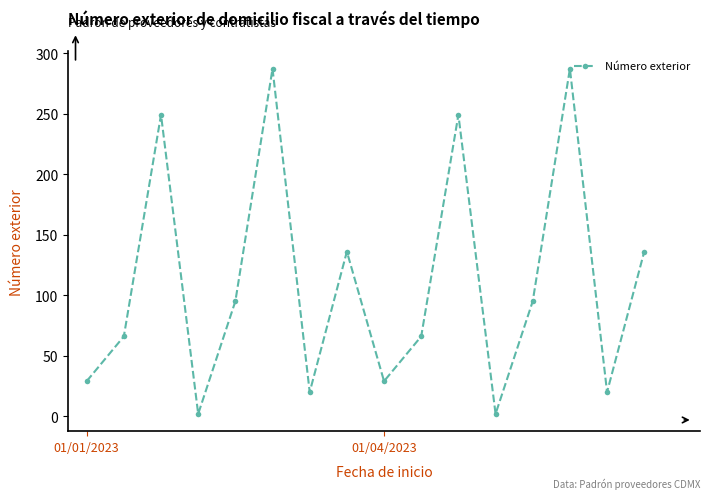

Does the chart have visible grid lines?

No